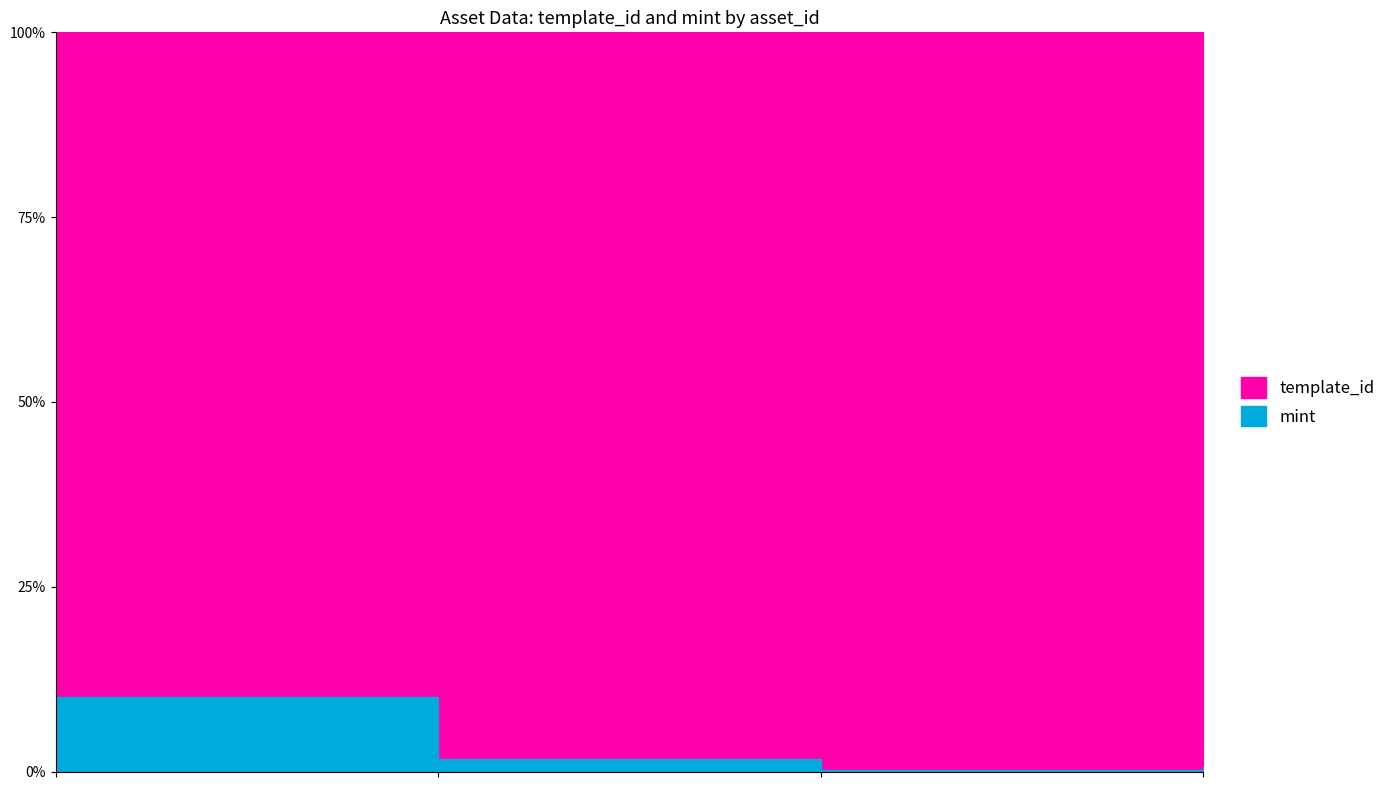

What is the difference between the mint values at 1099573129702 and 1099585405030?

5144